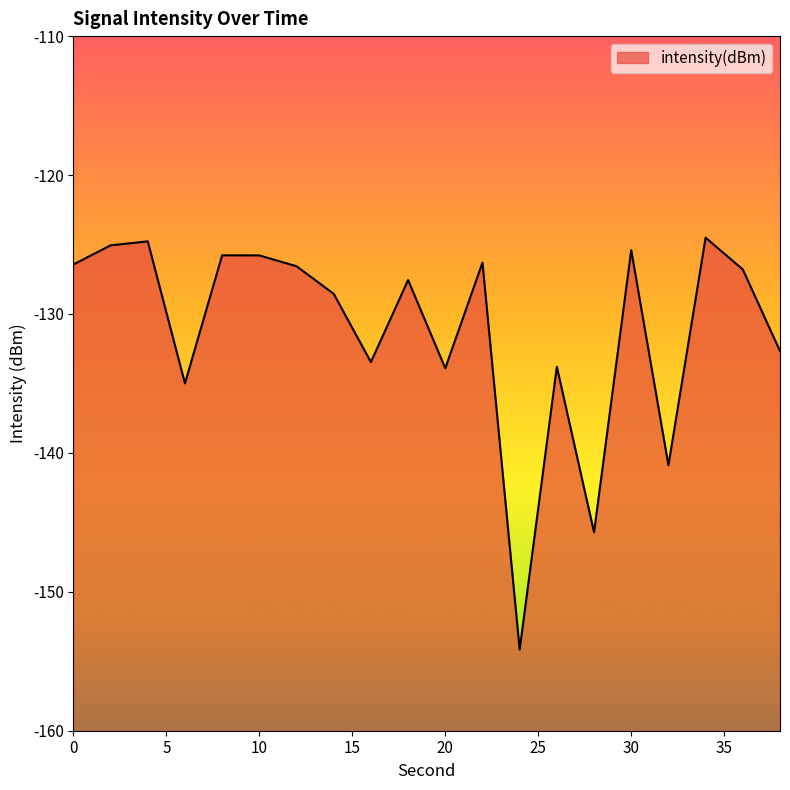

At which category does the chart reach its minimum across all series?

24